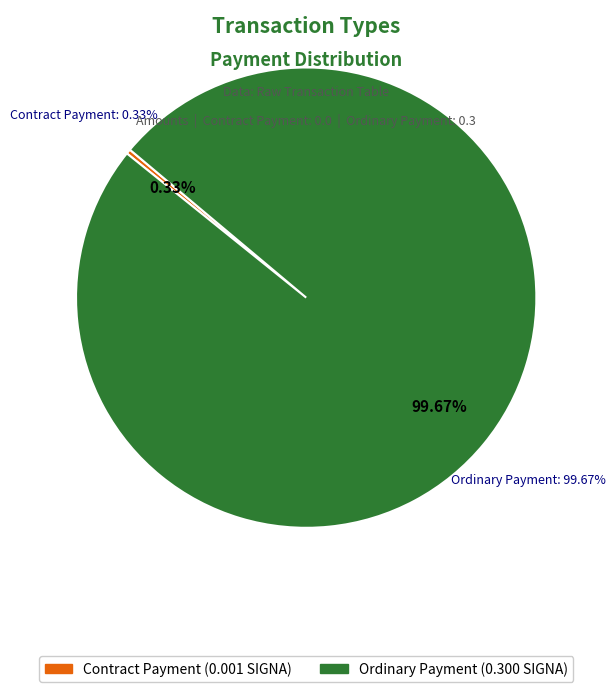

Count the number of slices in the pie.

2